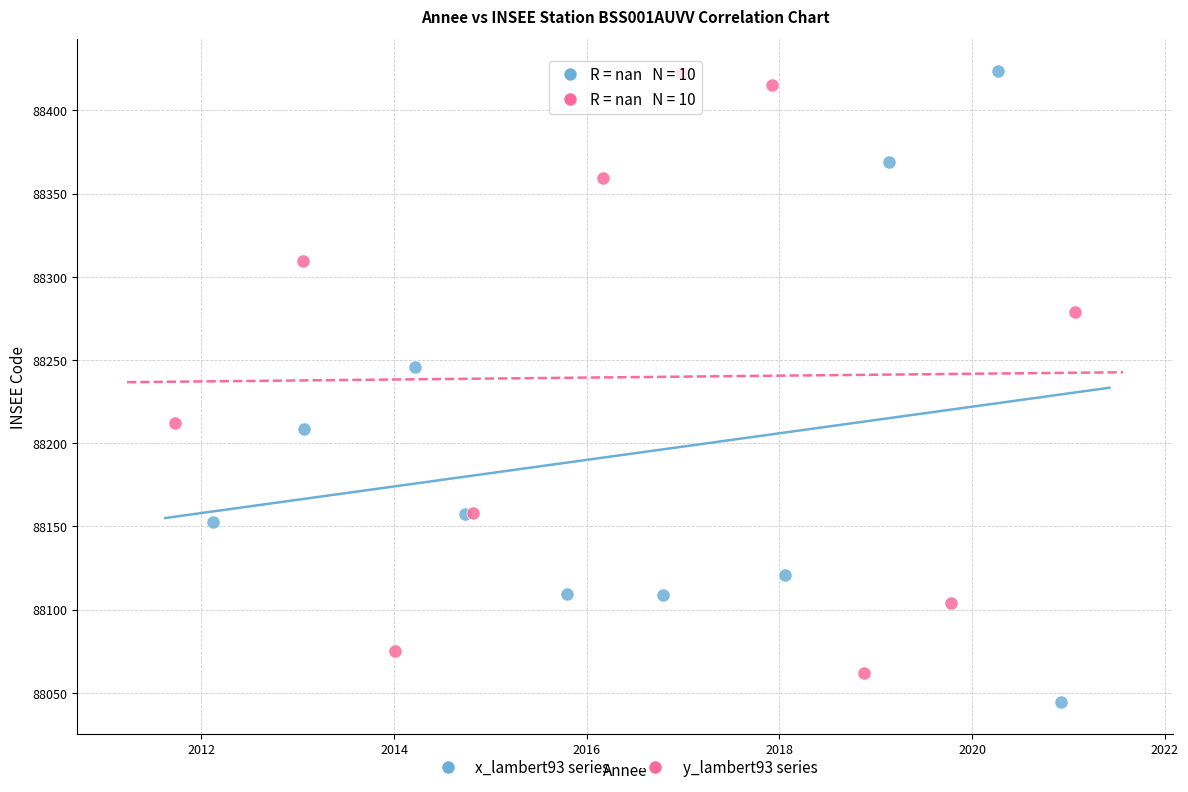

Which series reaches the minimum Y coordinate?

x_lambert93 series